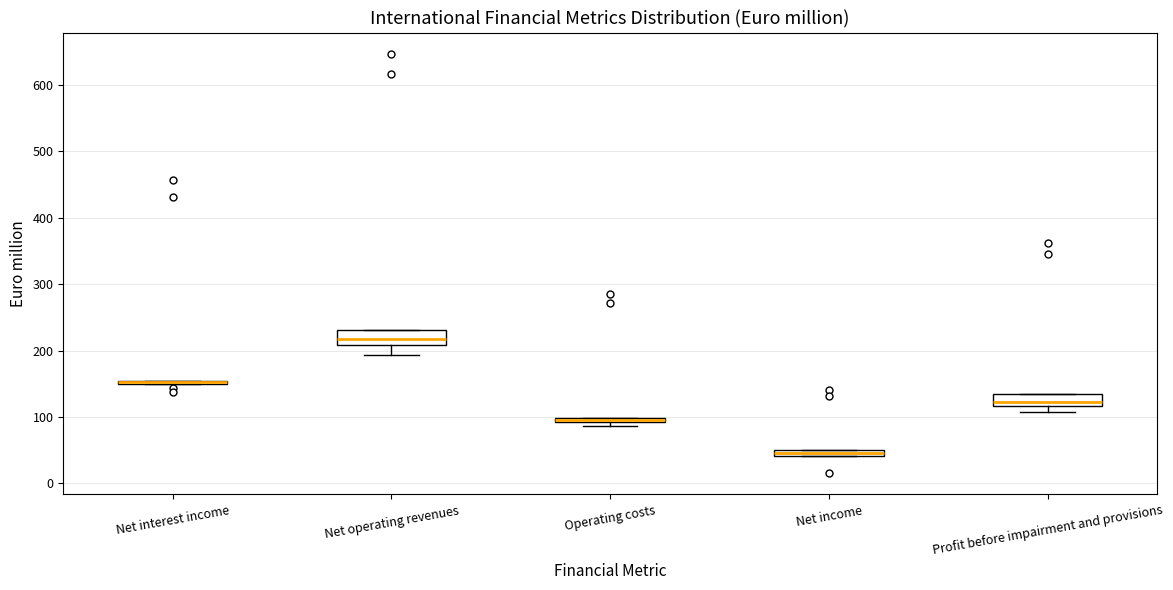

Where is the lower edge of the box for Profit before impairment and provisions on the y-axis? The values are not printed on the chart, so give them approximately, as read against the axis.

120